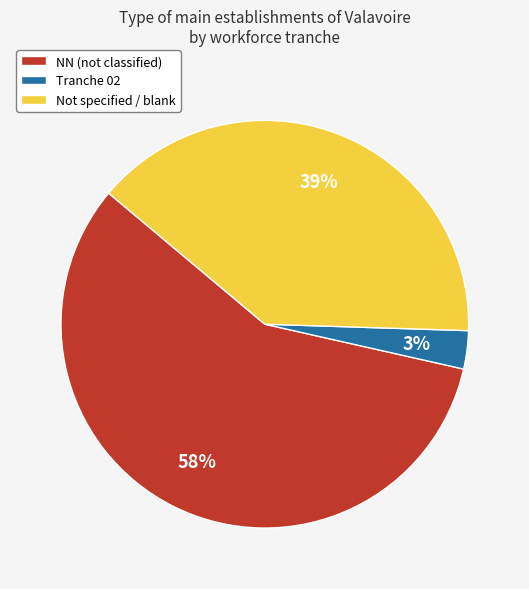

Which category accounts for the majority?

NN (not classified)